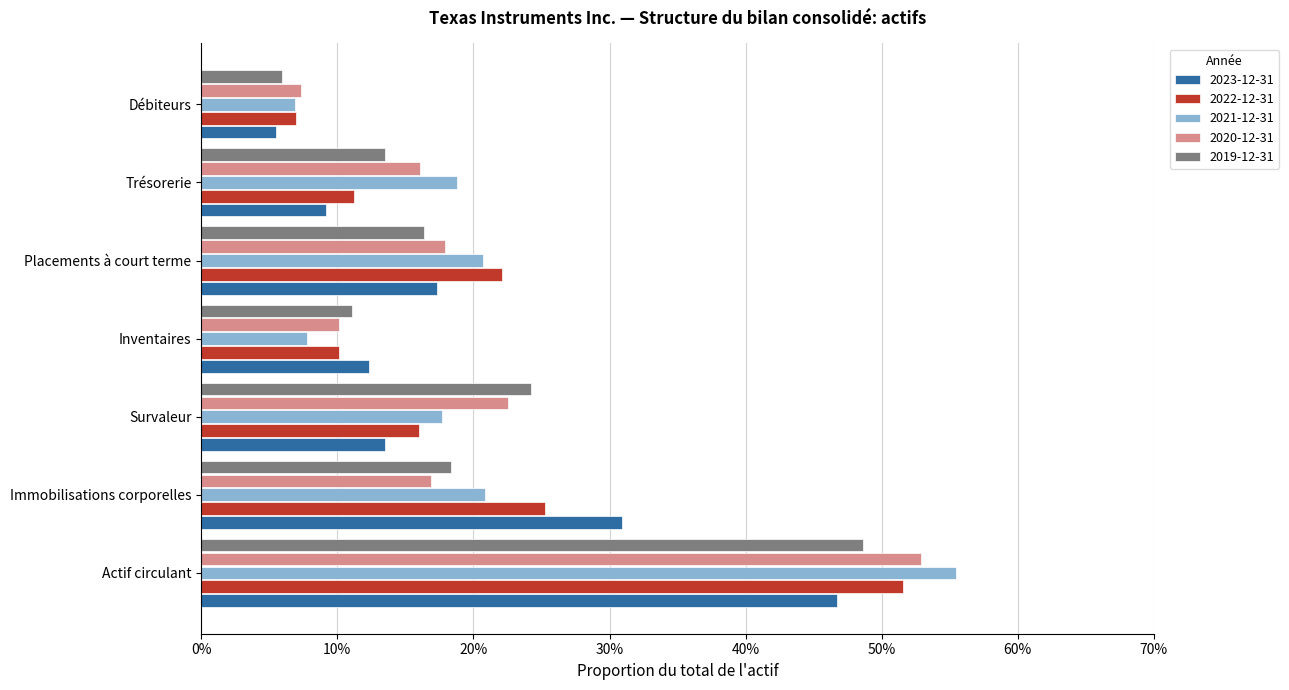

What are all the series names shown in the legend?

2023-12-31, 2022-12-31, 2021-12-31, 2020-12-31, 2019-12-31